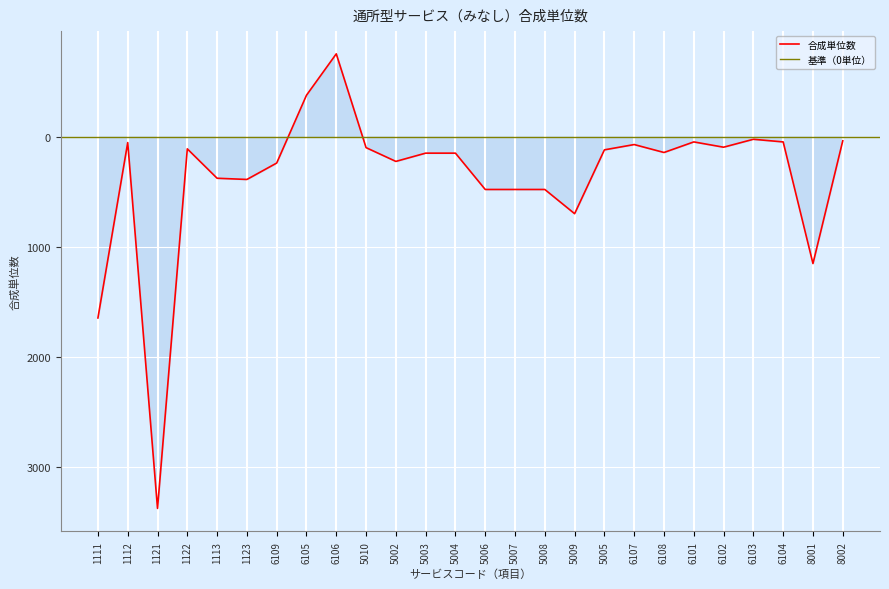

What is the minimum value shown in the chart?

-752